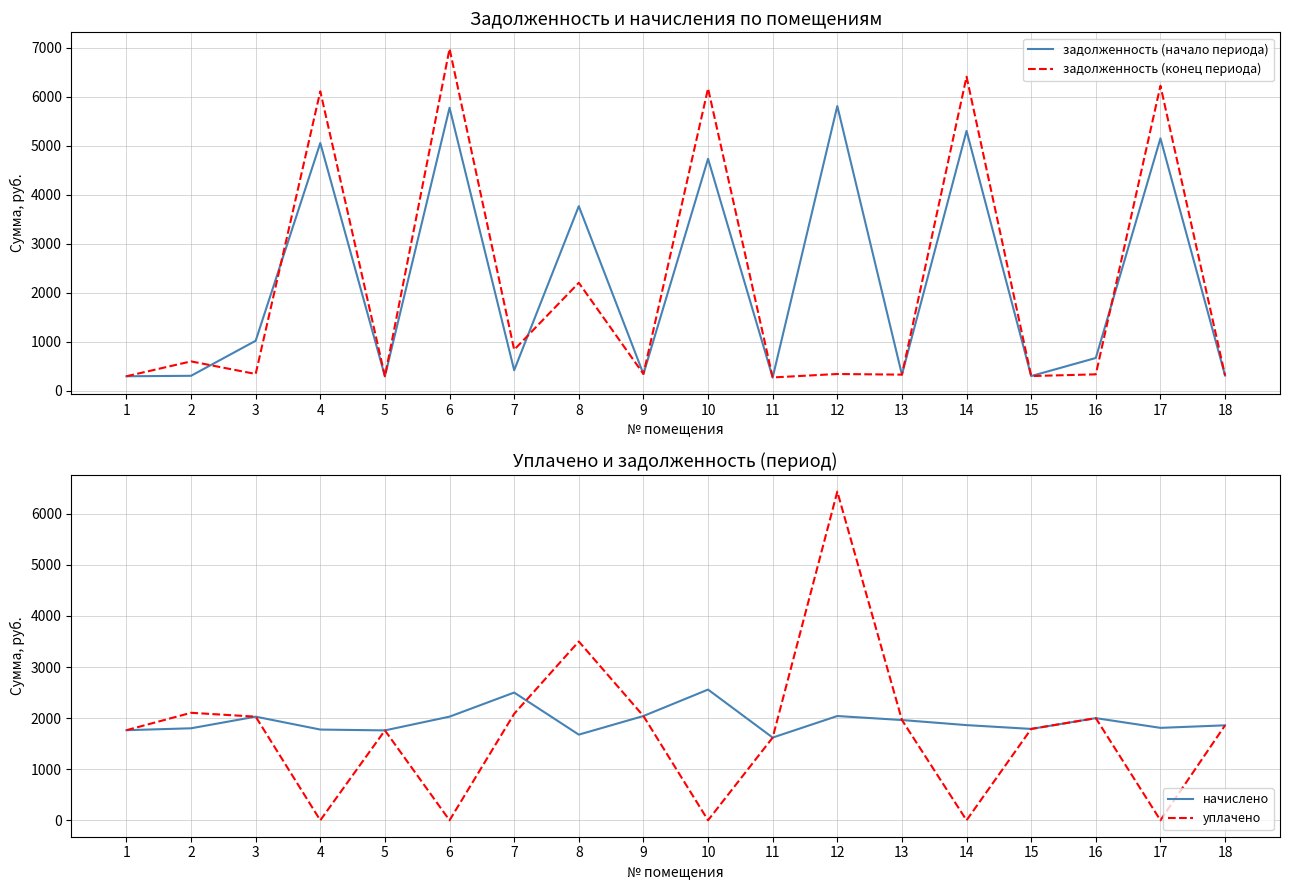

Reading left to right, what are all the values shown in this chart?

задолженность (начало периода): 1=293.9	2=303.2	3=1018.9	4=5057.3	5=293.2	6=5776.4	7=417.2	8=3767.6	9=340.2	10=4735.2	11=269.8	12=5811.7	13=327.1	14=5304.8	15=298.1	16=667.3	17=5151.6	18=309.8
задолженность (конец периода): 1=293.9	2=597.7	3=340.4	4=6112.5	5=293.8	6=6981.7	7=835.3	8=2202.9	9=340.2	10=6172.0	11=269.8	12=340.2	13=327.1	14=6411.8	15=298.1	16=333.3	17=6226.5	18=309.8
начислено: 1=1763.6	2=1800.9	3=2028.6	4=1776.1	5=1759.5	6=2028.6	7=2500.6	8=1676.7	9=2041.0	10=2558.5	11=1618.7	12=2041.0	13=1962.4	14=1863.0	15=1788.5	16=1999.6	17=1809.2	18=1858.9
уплачено: 1=1763.6	2=2104.1	3=2028.6	4=0.0	5=1759.5	6=0.0	7=2084.9	8=3500.0	9=2041.0	10=0.0	11=1618.7	12=6433.6	13=1962.4	14=0.0	15=1788.5	16=1999.6	17=0.0	18=1858.9